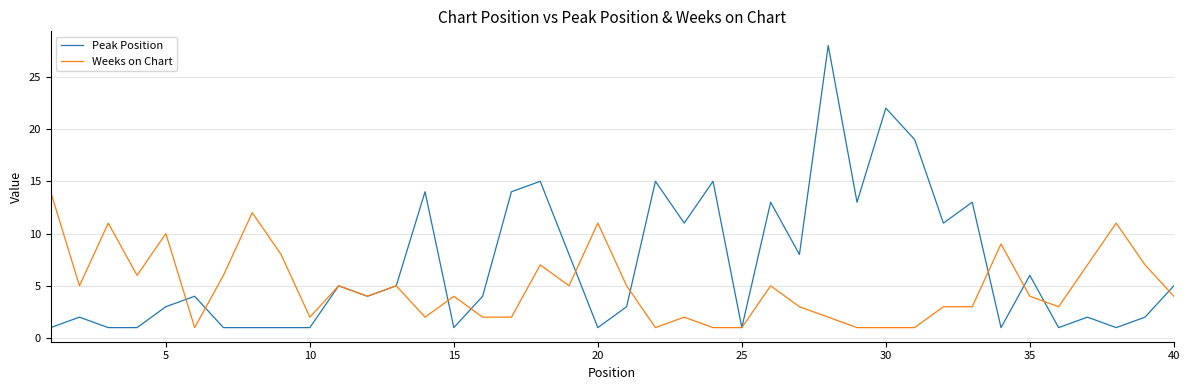

What is the highest value of the Weeks on Chart series?

14